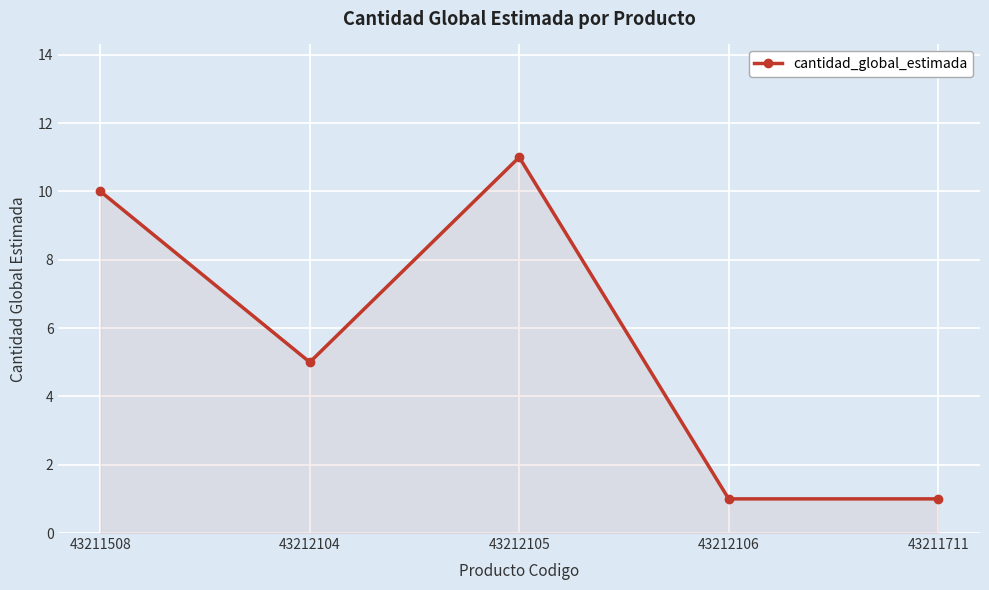

What is the sum of all values?

28